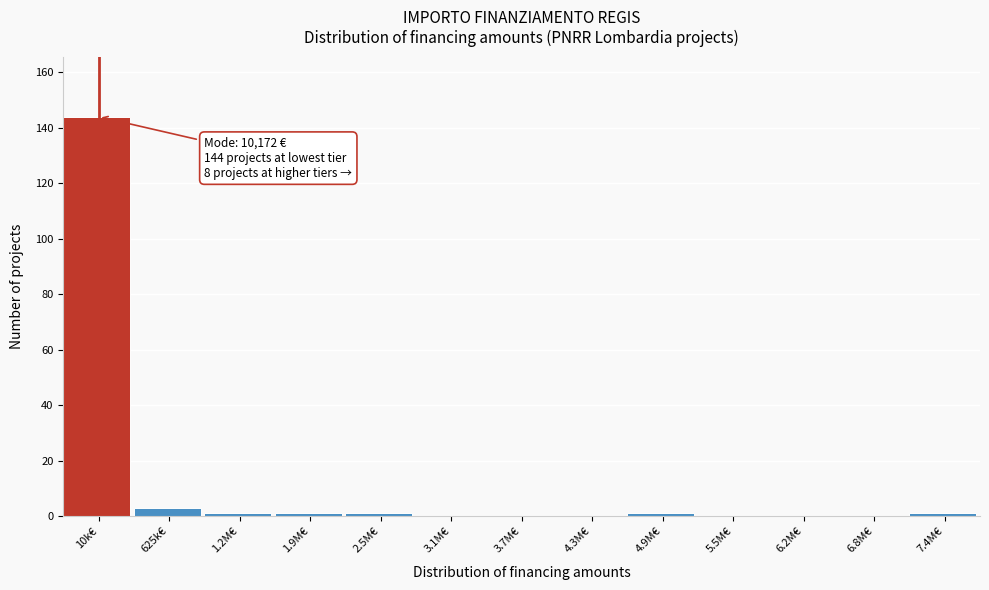

Reading left to right, what are all the values shown in this chart?

10k€=144	625k€=3	1.2M€=1	1.9M€=1	2.5M€=1	3.1M€=0	3.7M€=0	4.3M€=0	4.9M€=1	5.5M€=0	6.2M€=0	6.8M€=0	7.4M€=1